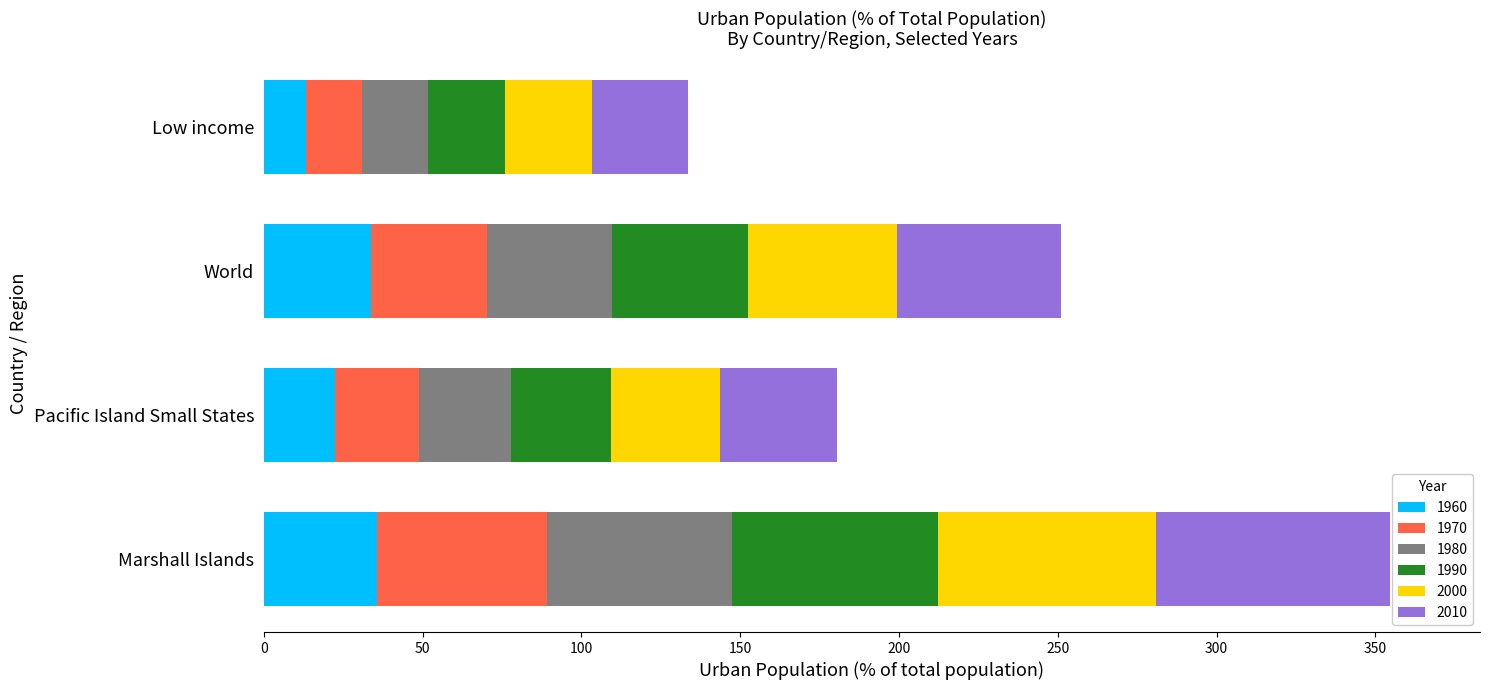

What are all the series names shown in the legend?

1960, 1970, 1980, 1990, 2000, 2010